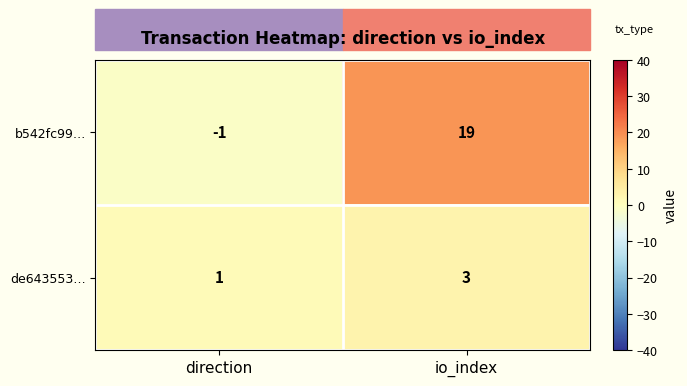

Rank the series at direction from highest to lowest value.

de643553…, b542fc99…